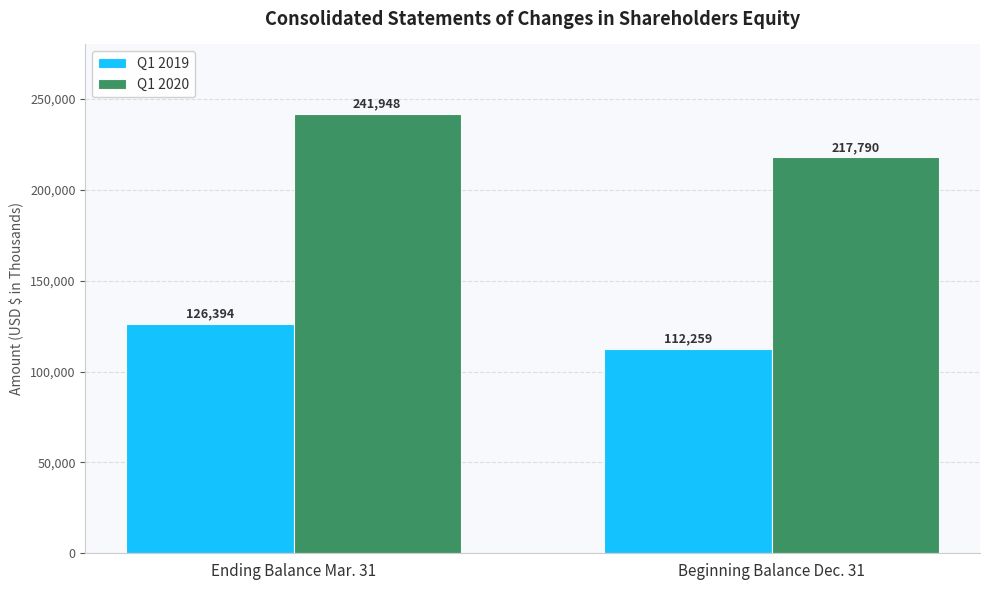

What is the difference between the Q1 2020 values at Beginning Balance Dec. 31 and Ending Balance Mar. 31?

24158